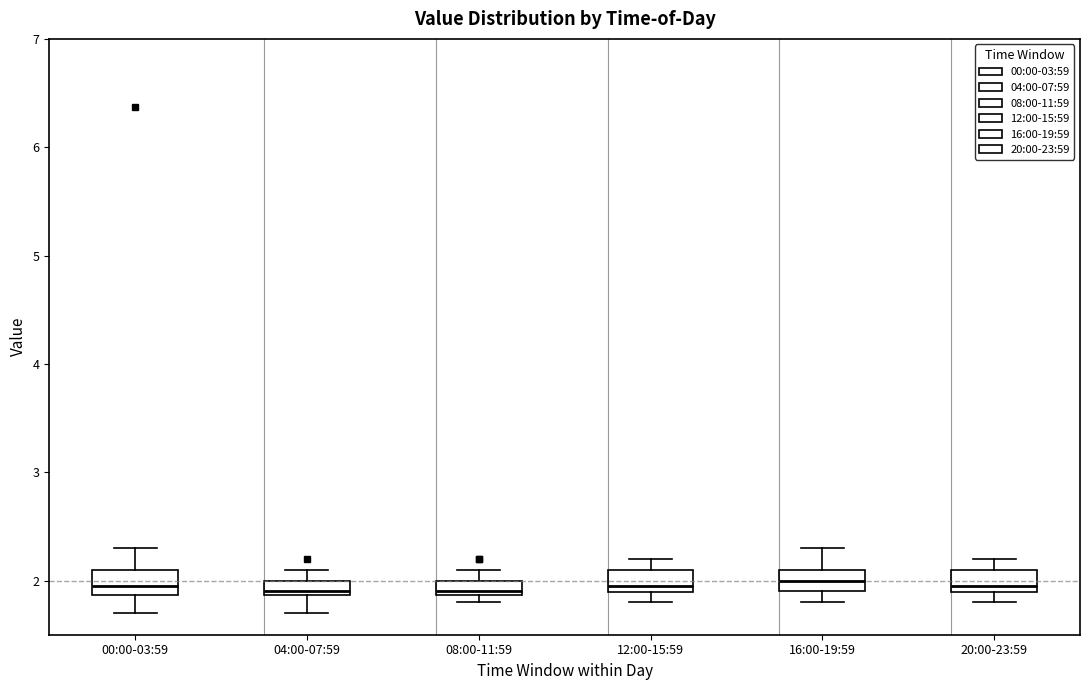

Where does the median line of the box for 20:00-23:59 sit on the y-axis? The values are not printed on the chart, so give them approximately, as read against the axis.

2.0